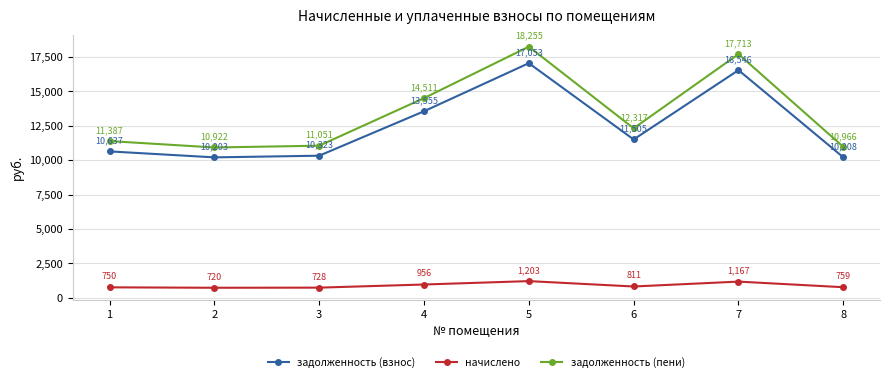

List the series in order of their peak value, lowest first.

начислено, задолженность (взнос), задолженность (пени)